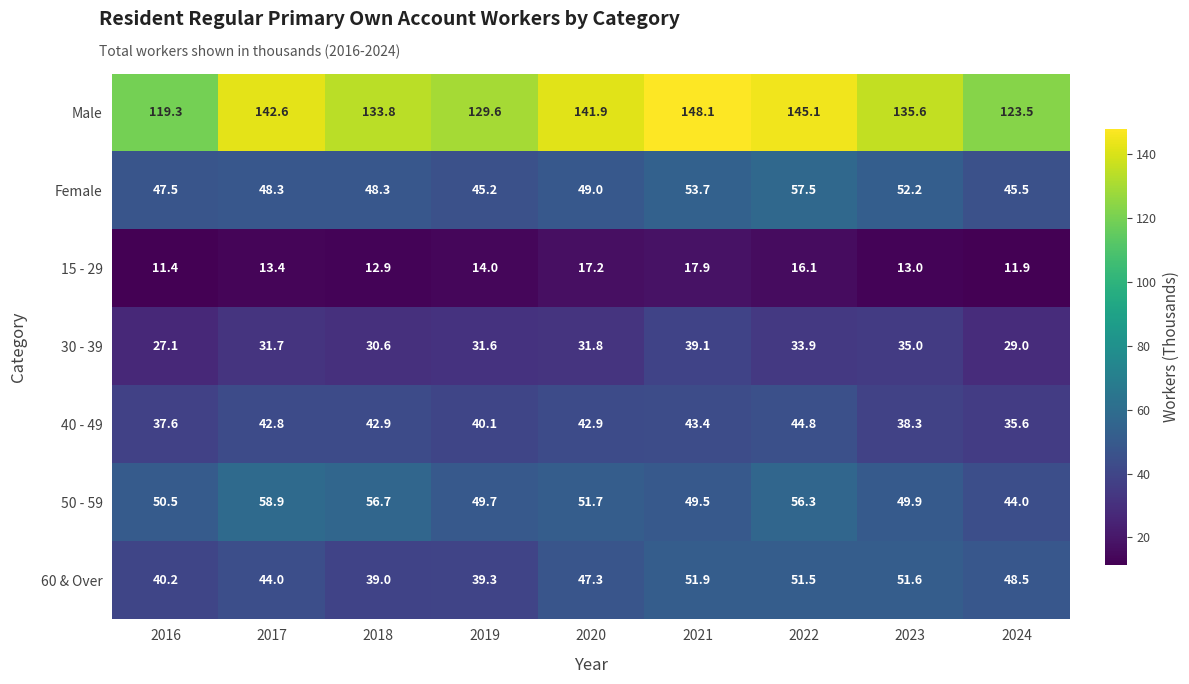

The value of 60 & Over at 2021 is 51.9. True or false?

True